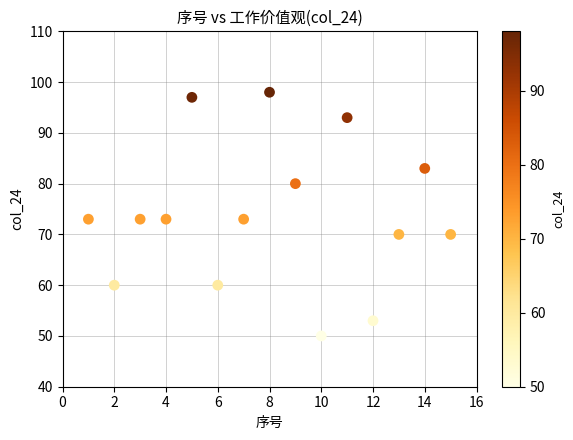

List the coordinates of all points as (Y, X) pairs, reading left to right.

(73, 1)  (60, 2)  (73, 3)  (73, 4)  (97, 5)  (60, 6)  (73, 7)  (98, 8)  (80, 9)  (50, 10)  (93, 11)  (53, 12)  (70, 13)  (83, 14)  (70, 15)